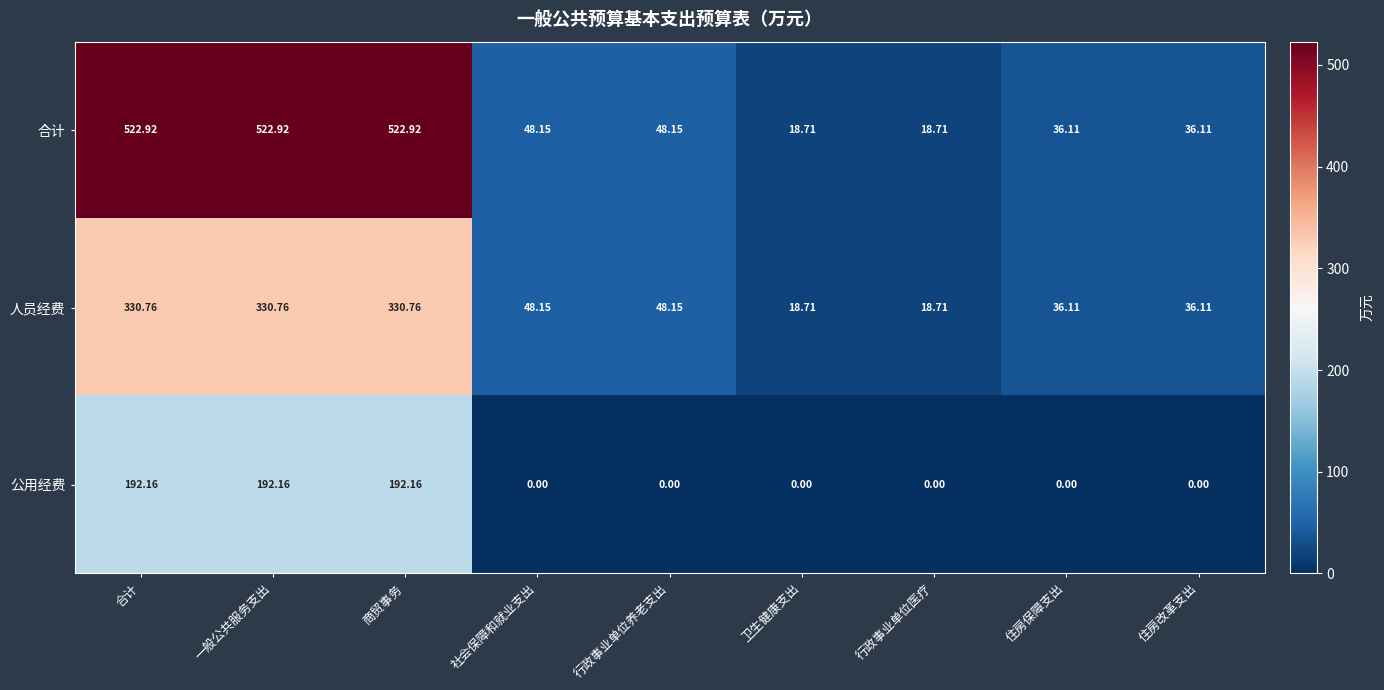

List the series in order of their peak value, lowest first.

公用经费, 人员经费, 合计